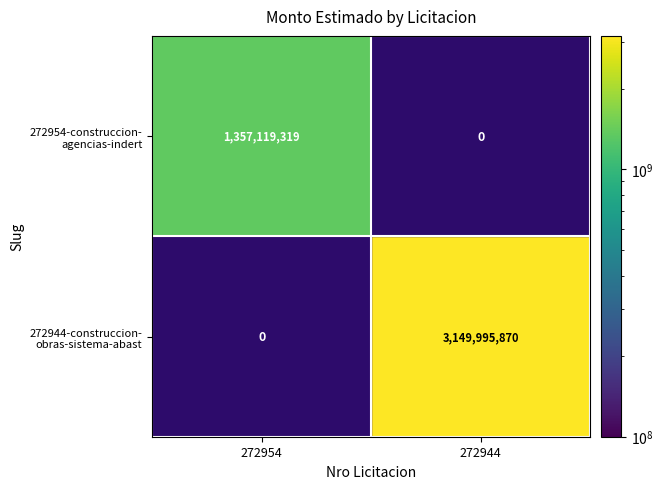

What is the total value across all series at 272954?

1357119319